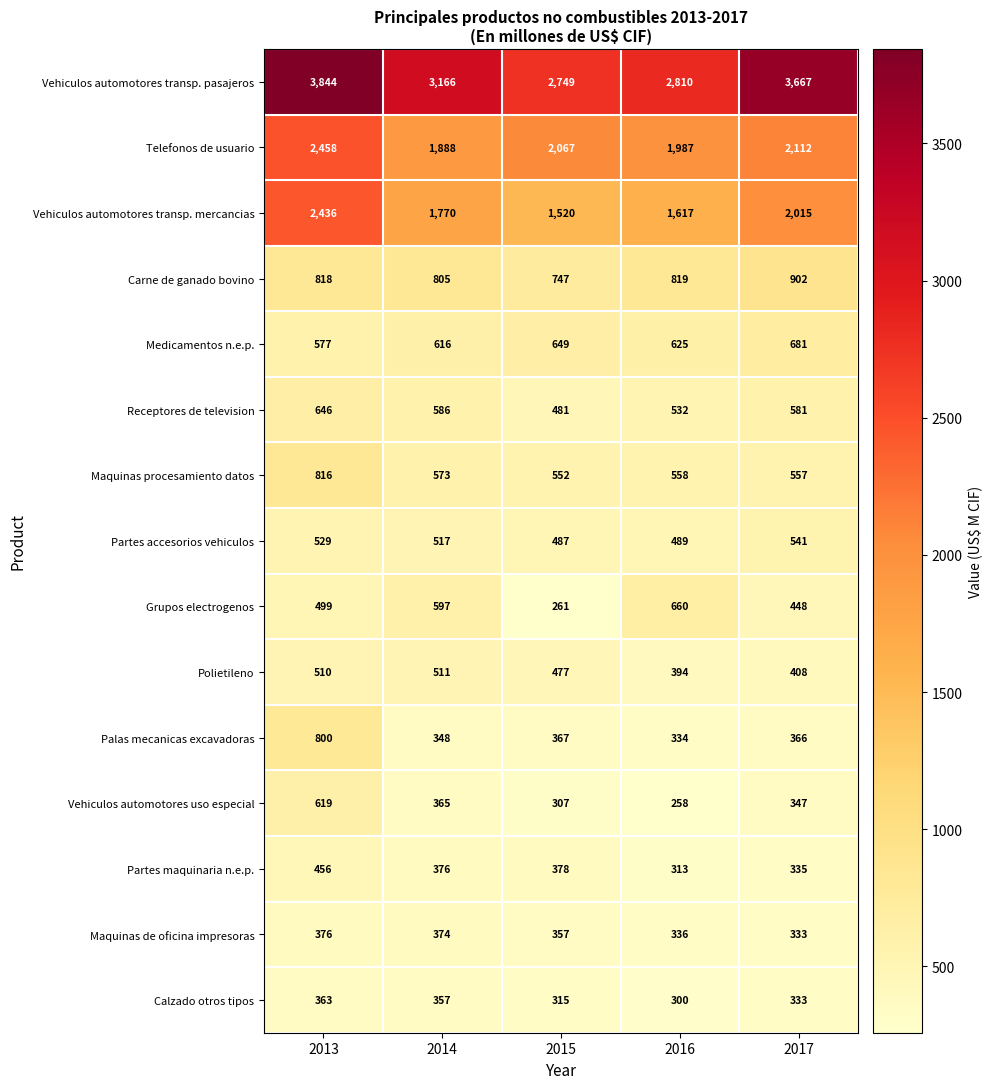

The Polietileno series shows 510 at 2013. True or false?

True